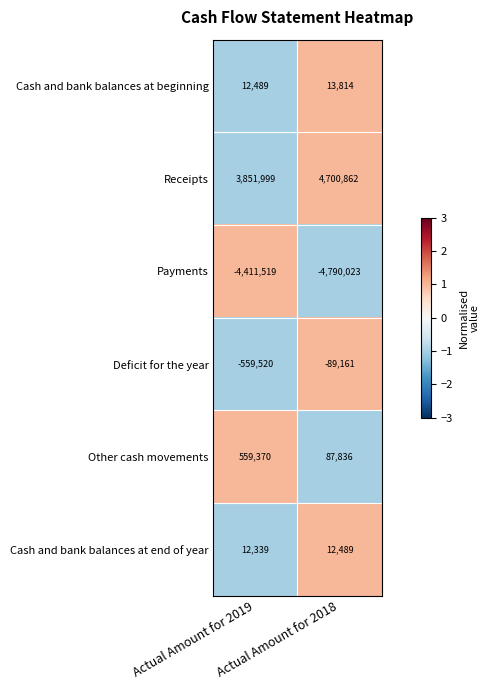

At which category does the chart reach its minimum across all series?

Actual Amount for 2018